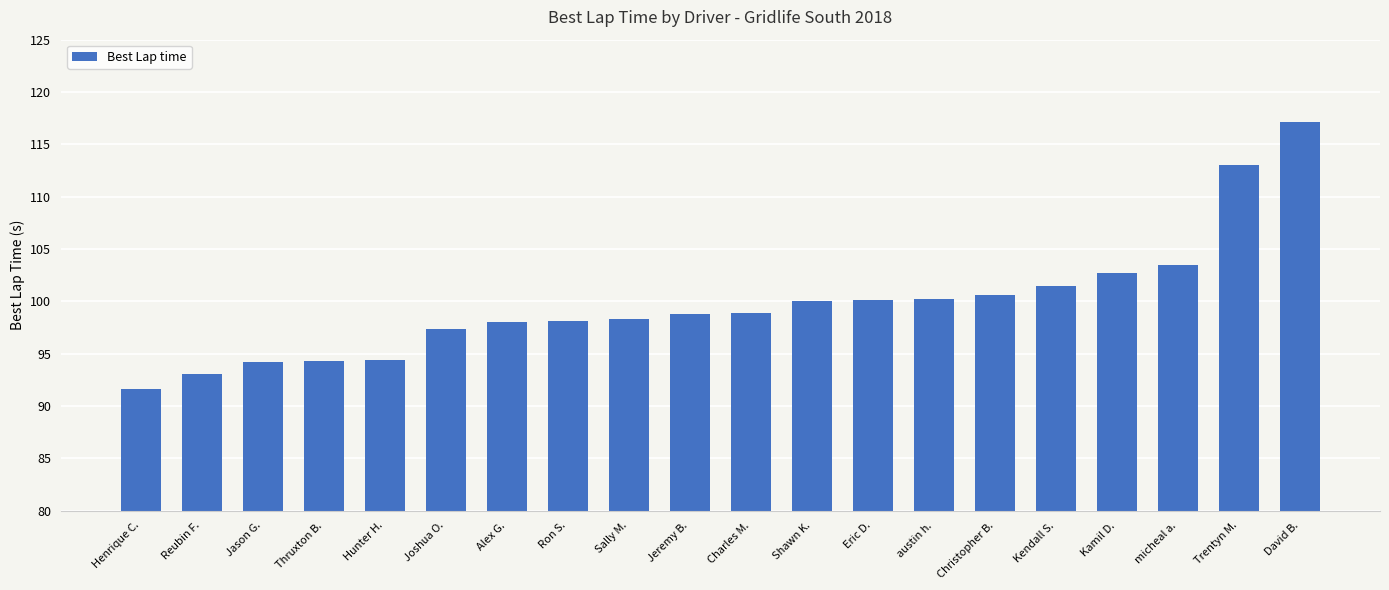

What is the label of the 10th bar from the left?

Jeremy B.